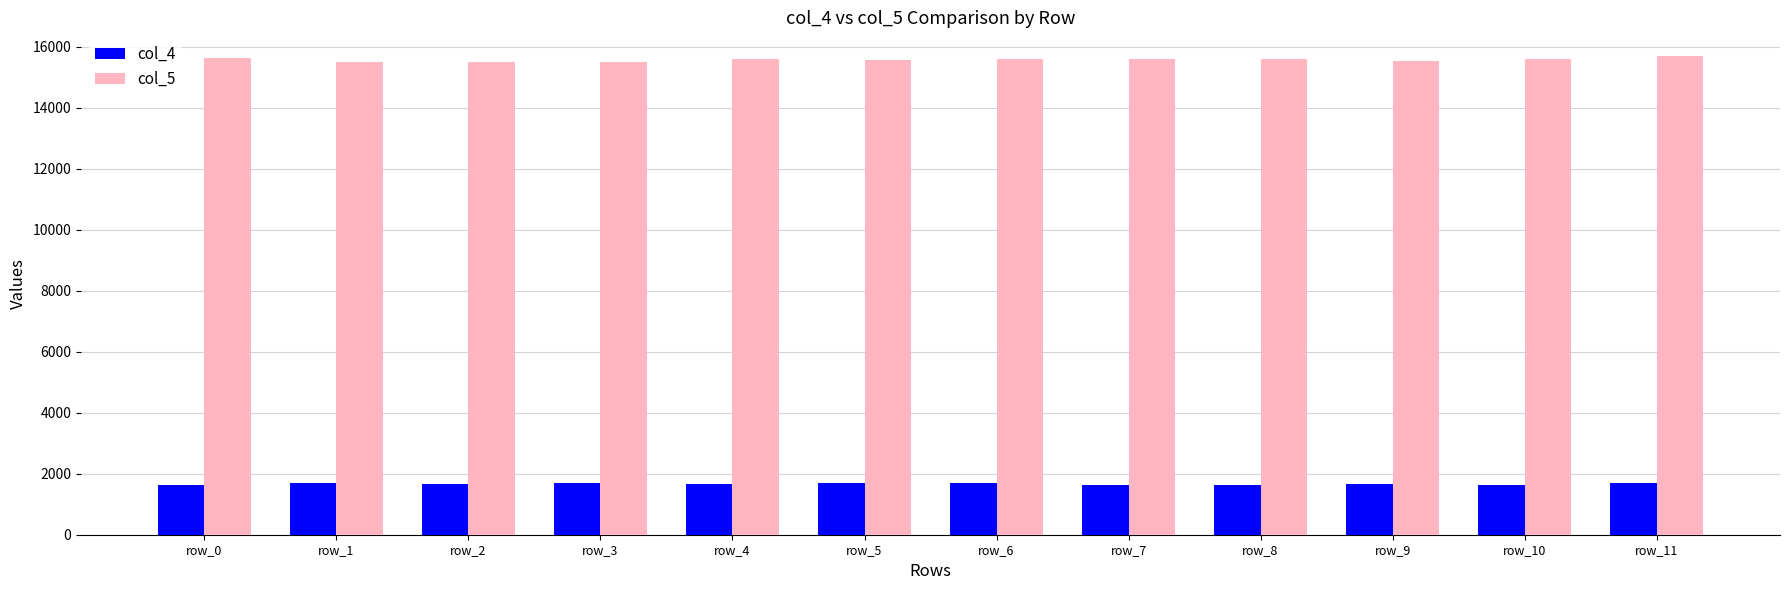

List the series in order of their overall mean, lowest first.

col_4, col_5